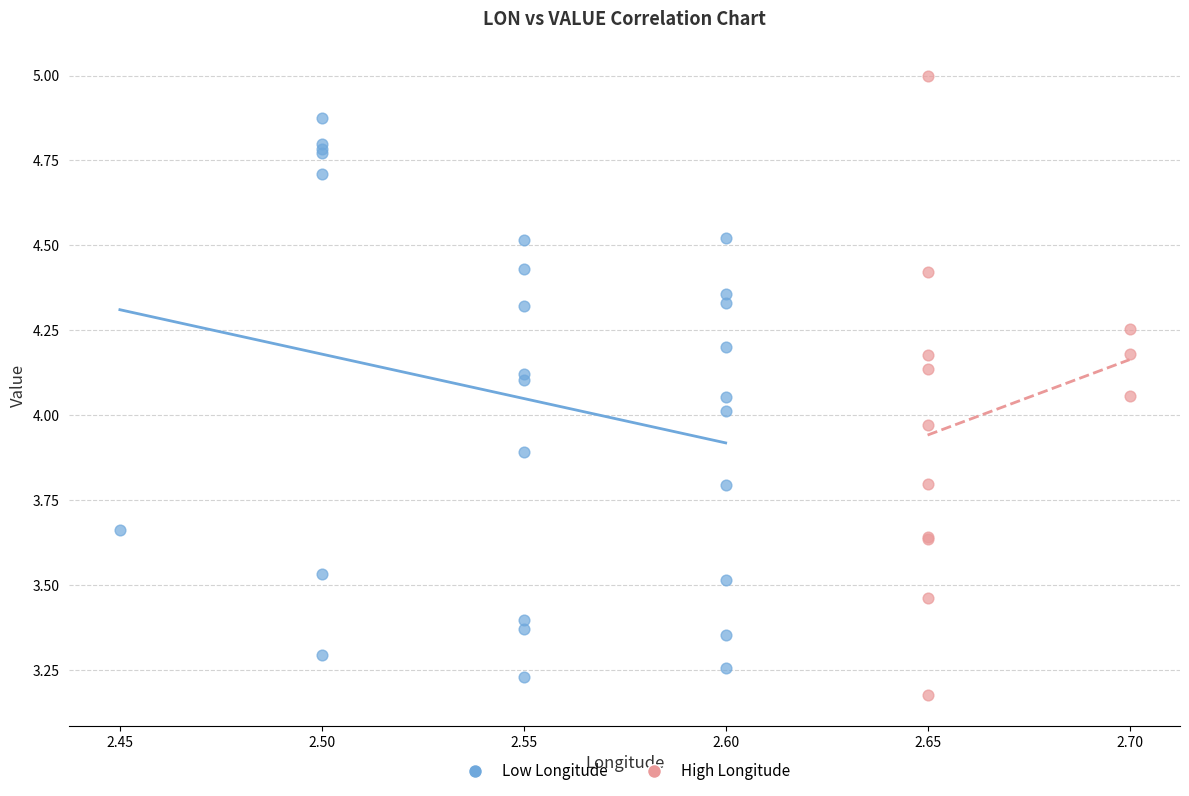

What are all the series names shown in the legend?

Low Longitude, High Longitude